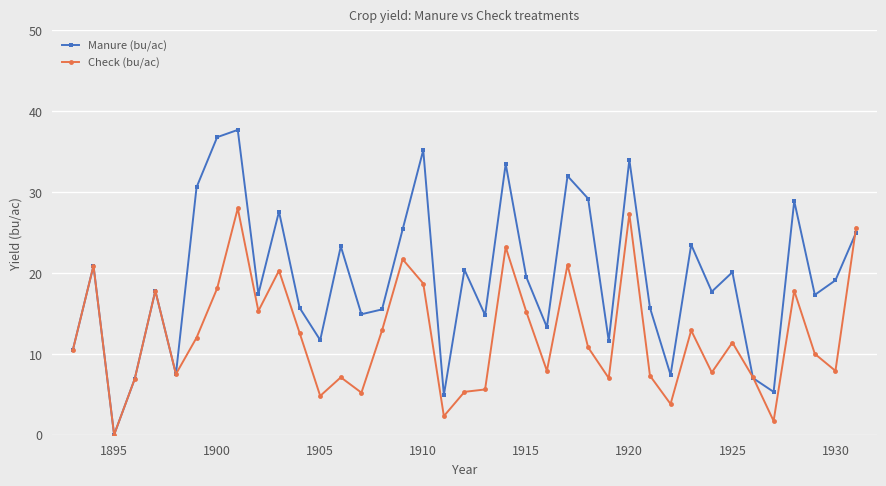

List the series in order of their peak value, lowest first.

Check (bu/ac), Manure (bu/ac)